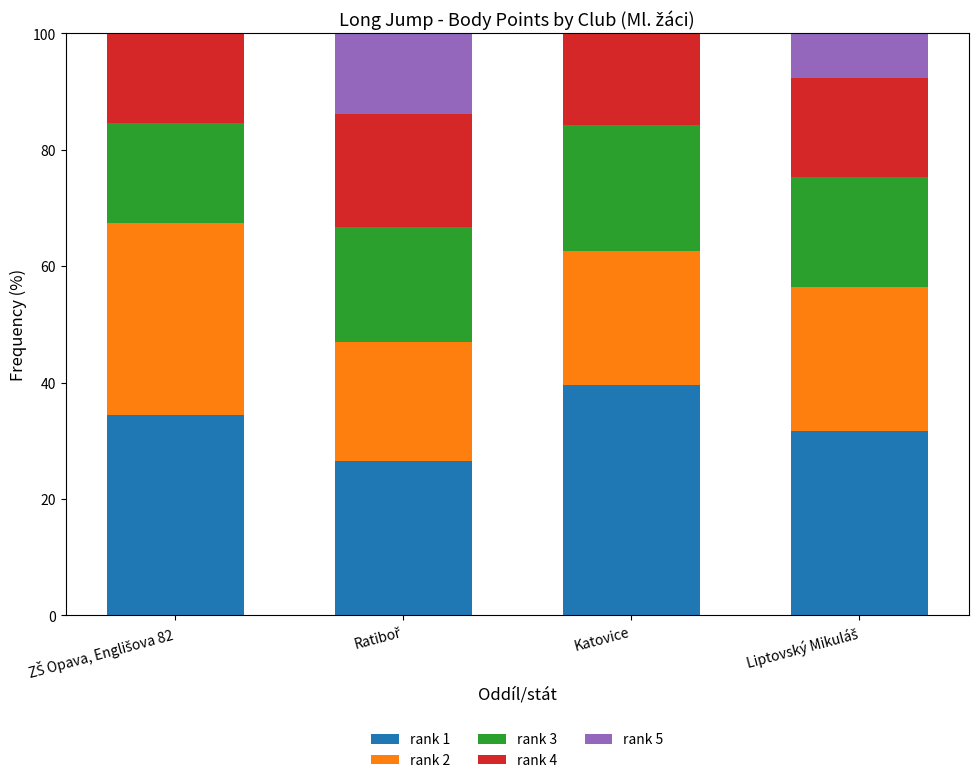

What are all the series names shown in the legend?

rank 1, rank 2, rank 3, rank 4, rank 5